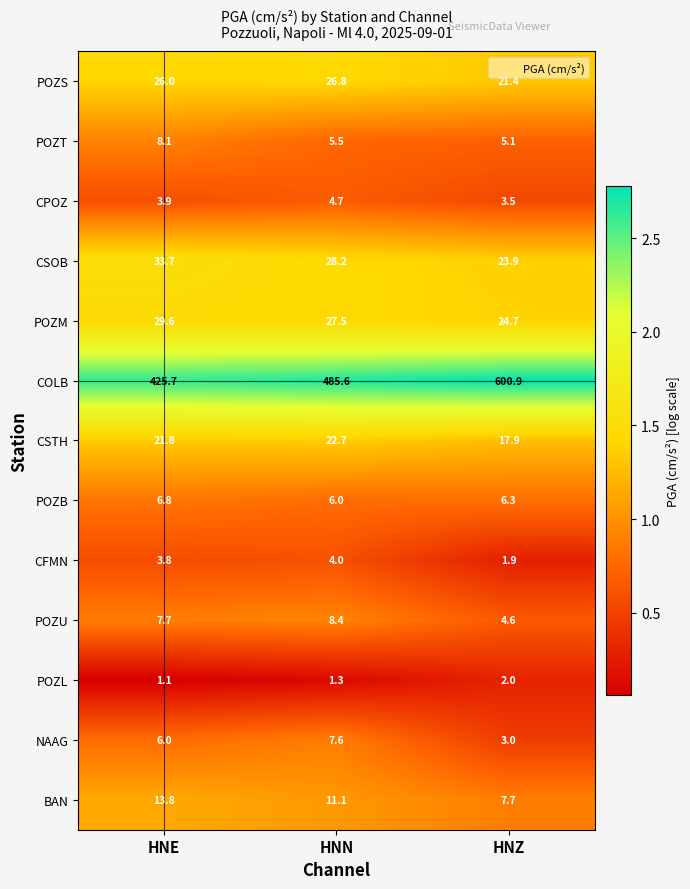

What is the greatest value displayed?

600.9